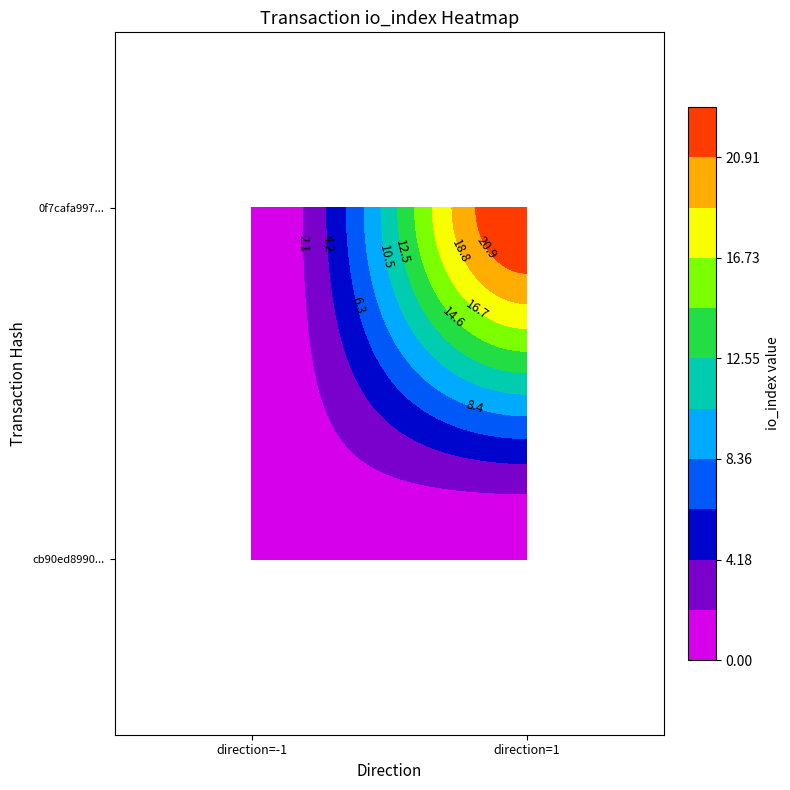

Is it true that cb90ed8990bc0811a909c5819dc61eb15a2fd3b equals -1 at 0?

True